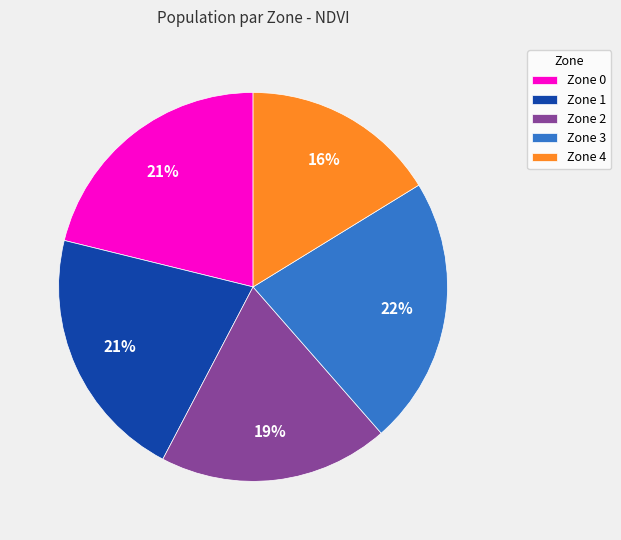

Which category has the smallest portion of the pie?

Zone 4